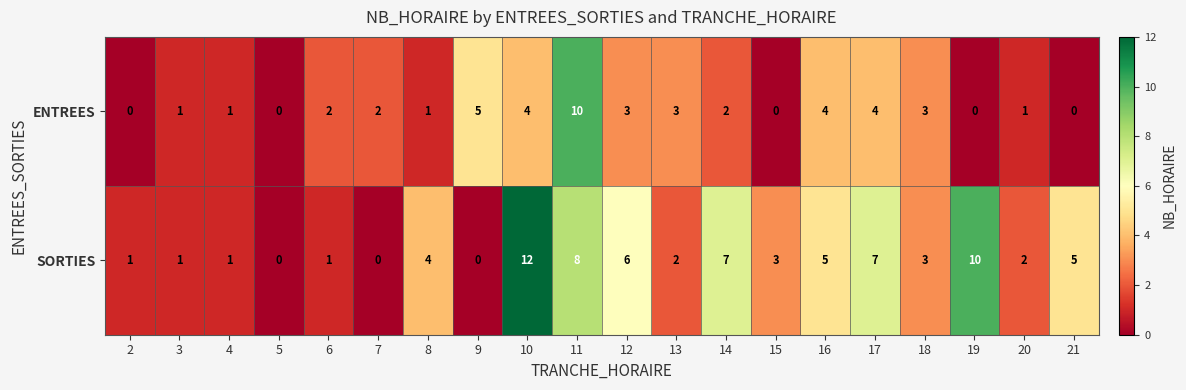

The ENTREES series shows 0 at 15. True or false?

True